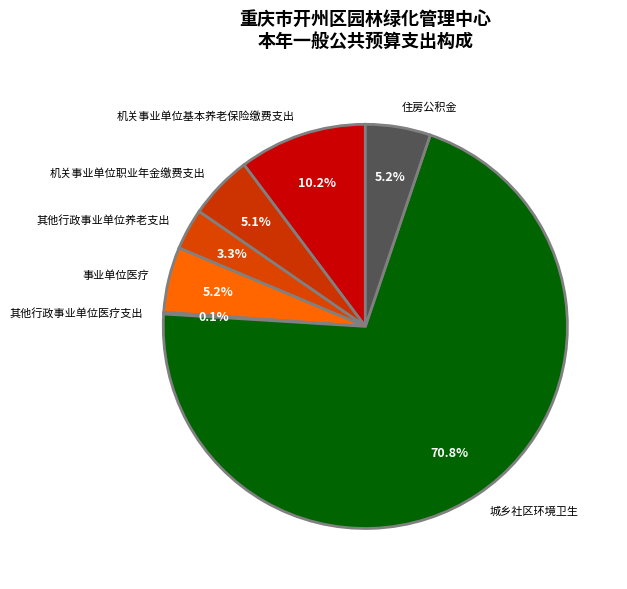

Is there a majority slice in this chart?

Yes